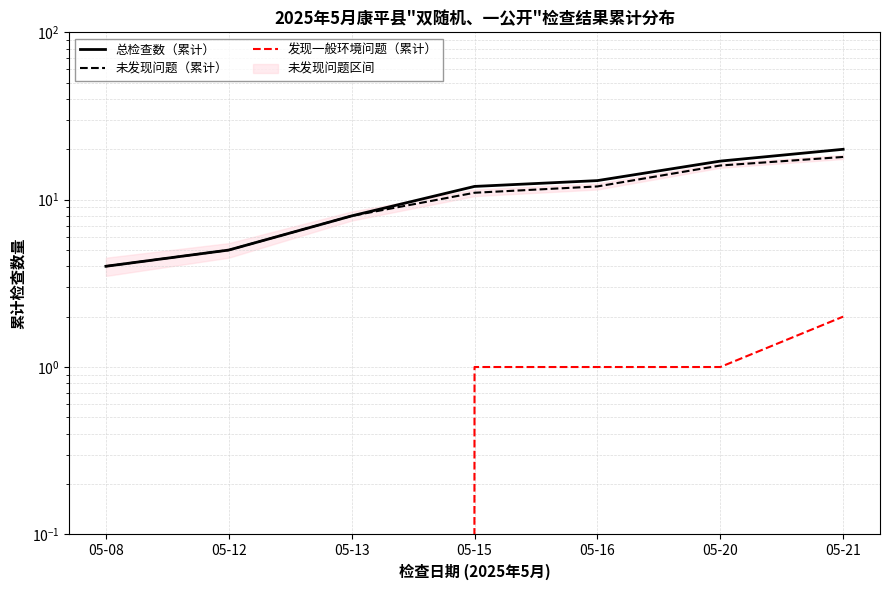

What are all the series names shown in the legend?

总检查数（累计）, 未发现问题（累计）, 发现一般环境问题（累计）